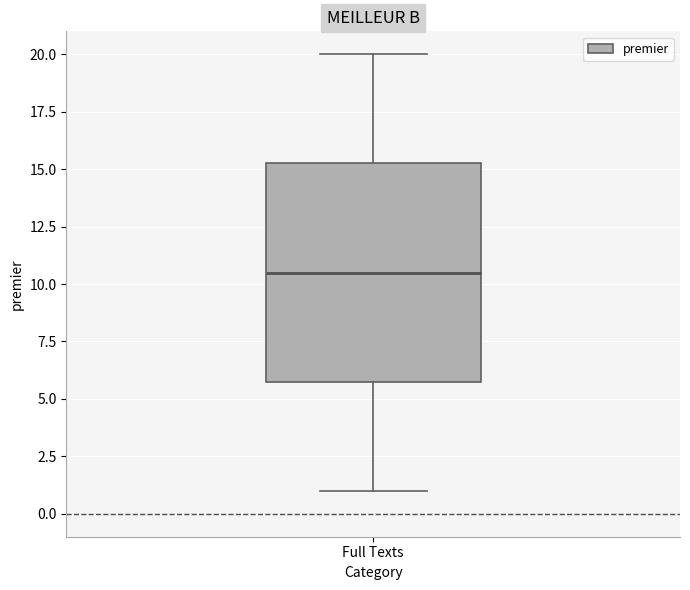

Read this box plot against the y-axis: the position of the median line, the range covered by the box, and the ends of both whiskers. The values are not printed on the chart, so give them approximately, as read against the axis.

median 10.5, box 6.0 to 15.5, whiskers 1.0 to 20.0